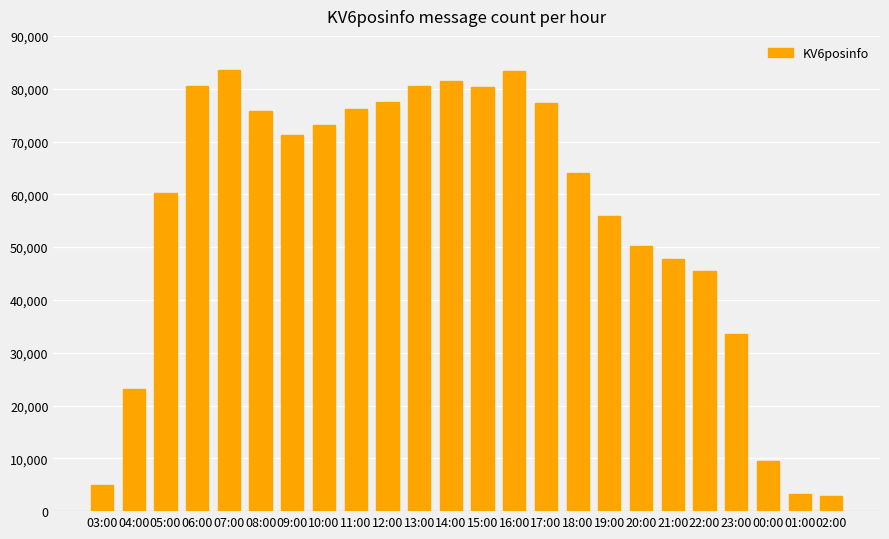

The chart shows a value of 19318 at 07:00. True or false?

False